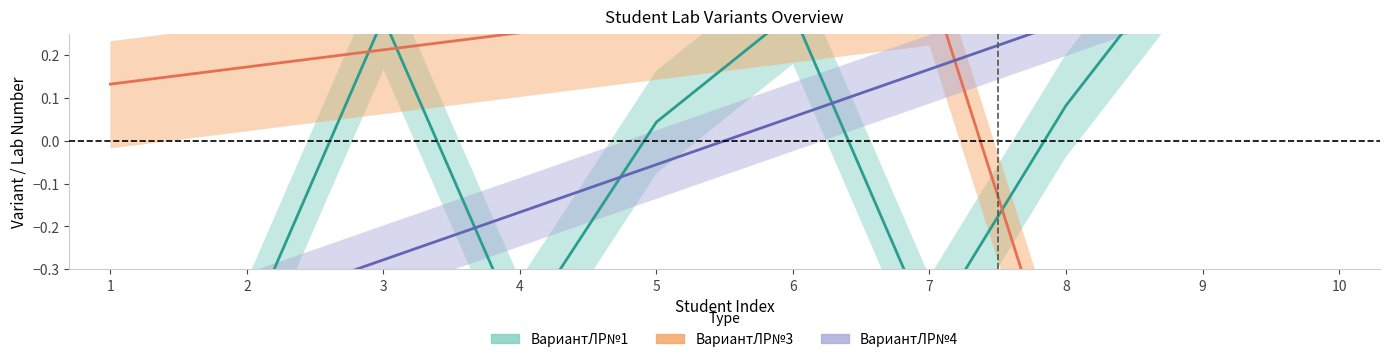

How many negative values does the ВариантЛР№1 series have?

4